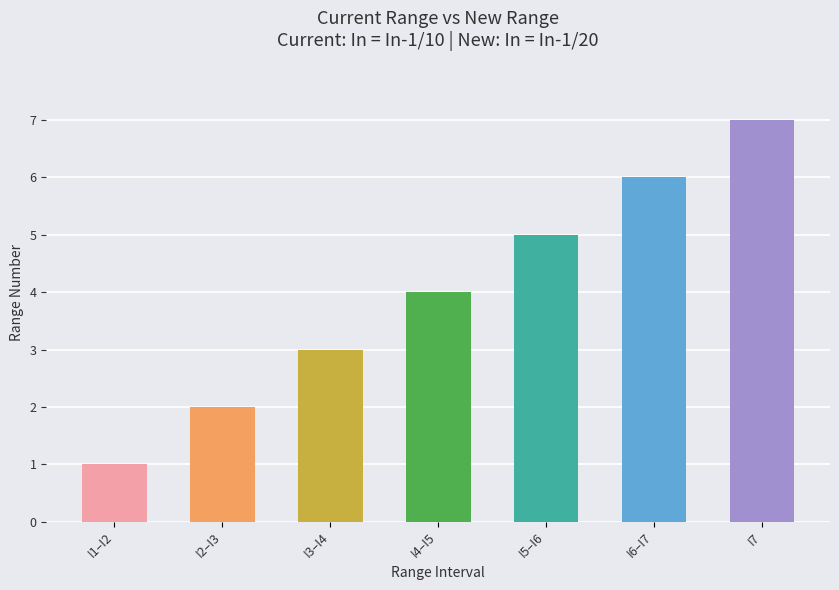

What is the difference between the values at I7 and I2–I3?

5